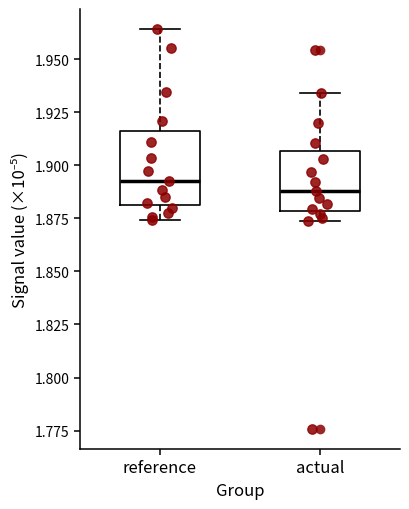

Reading left to right, read every box against the y-axis: the position of its median line, the range the box covers, and the ends of its whiskers. The values are not printed on the chart, so give them approximately, as read against the axis.

reference: median 1.890, box 1.880 to 1.915, whiskers 1.875 to 1.965
actual: median 1.890, box 1.880 to 1.905, whiskers 1.875 to 1.935